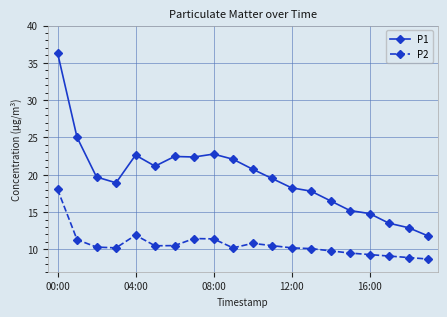

Which series has the largest total across all categories?

P1